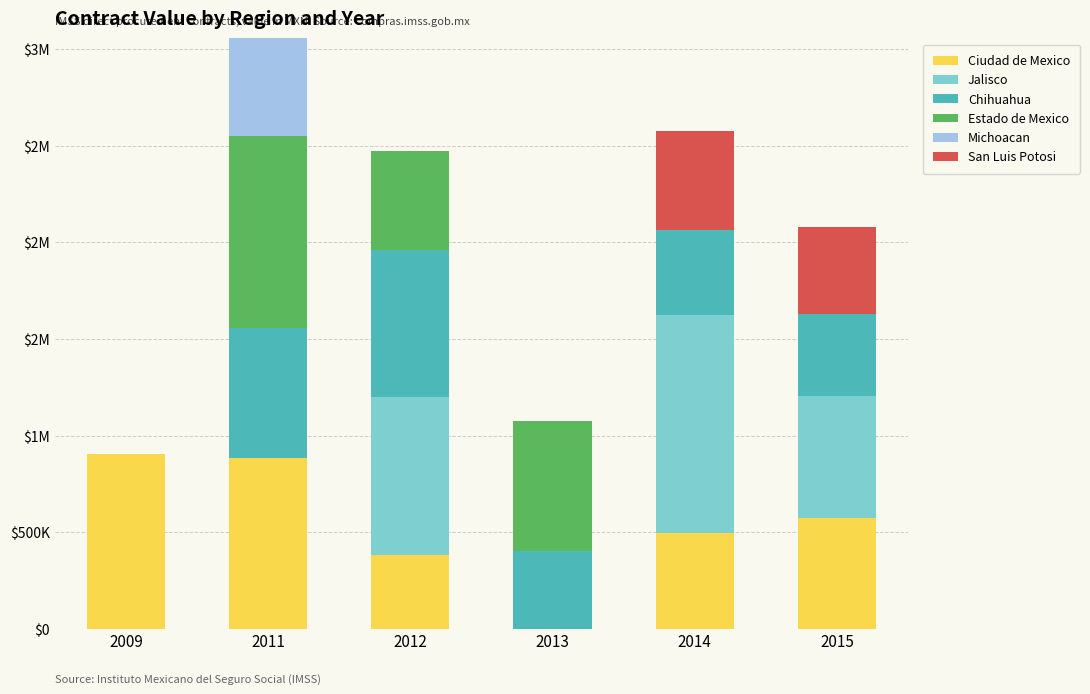

What are all the series names shown in the legend?

Ciudad de Mexico, Jalisco, Chihuahua, Estado de Mexico, Michoacan, San Luis Potosi